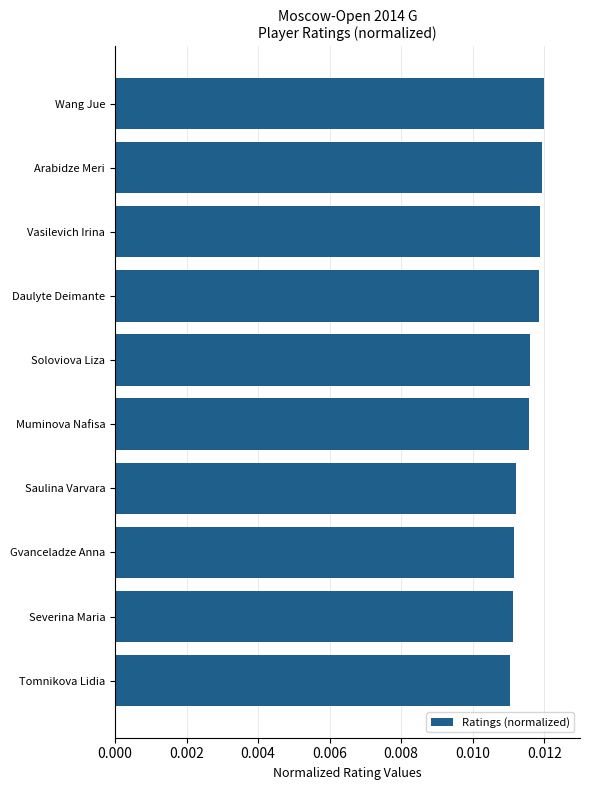

Which has a higher value, Wang Jue or Muminova Nafisa?

Wang Jue